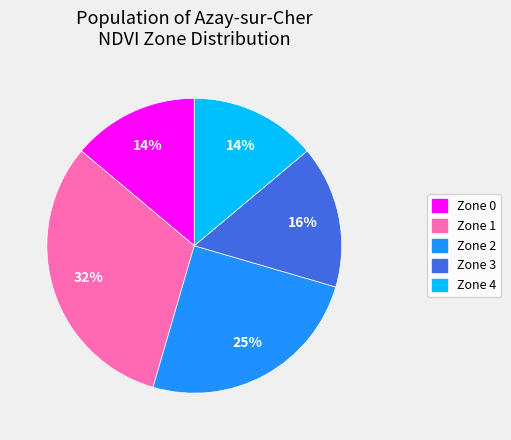

The Zone 1 slice represents 17% of the pie. True or false?

False